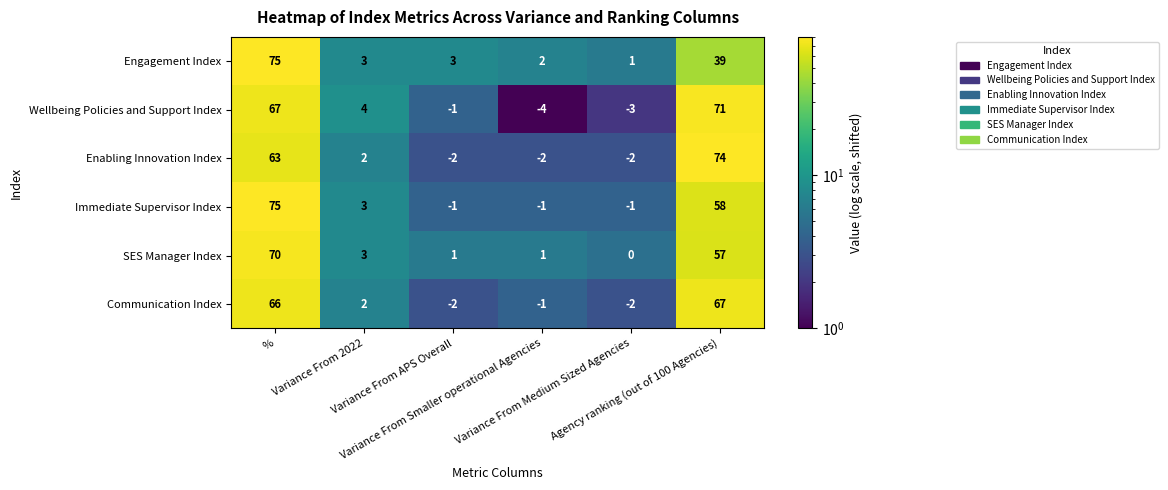

Which series has the largest total across all categories?

Wellbeing Policies and Support Index